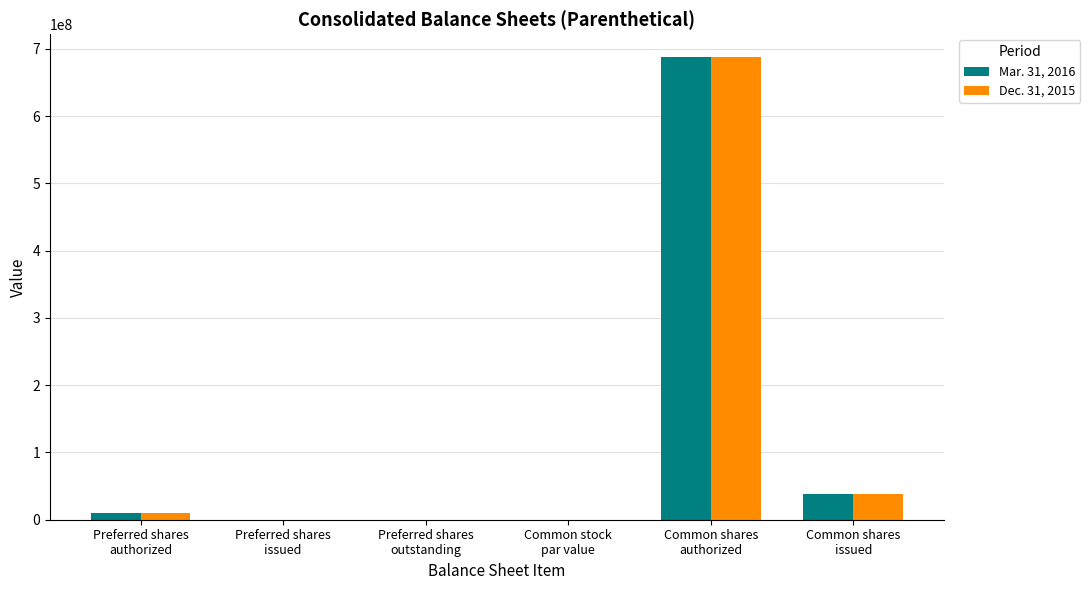

What is the maximum value for Mar. 31, 2016?

687500000.0